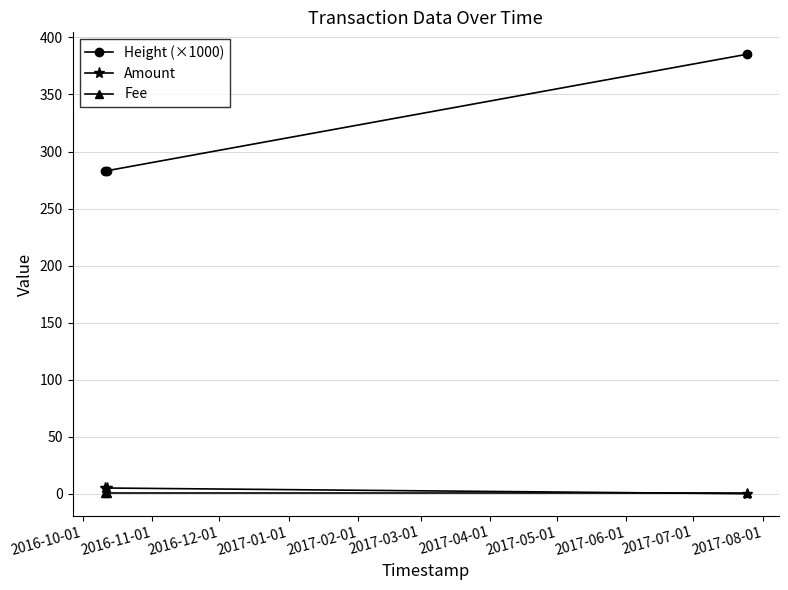

Which series has the largest range (max minus min)?

Height (×1000)